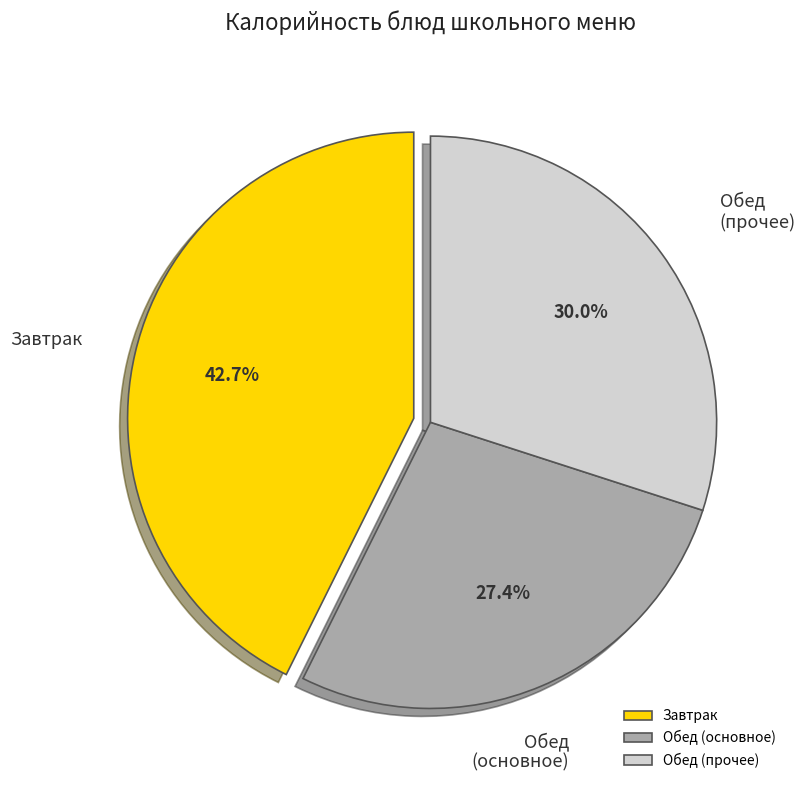

Which category has the biggest portion of the pie?

Завтрак